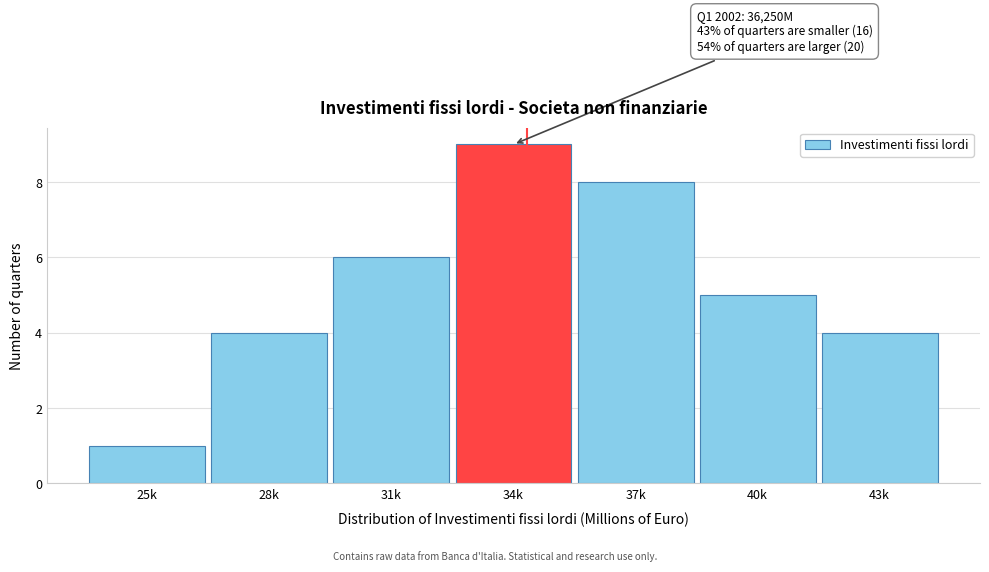

Reading left to right, extract all data points from this chart.

1	4	6	9	8	5	4